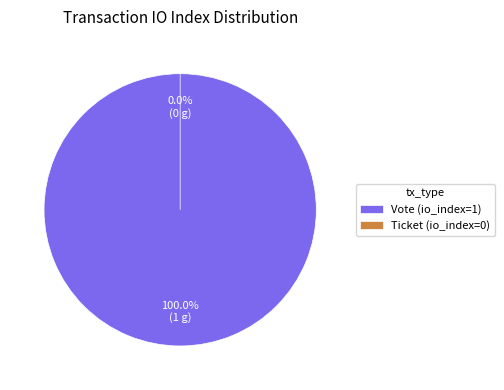

To the nearest percent, what percentage of the pie is Vote (io_index=1)?

100%